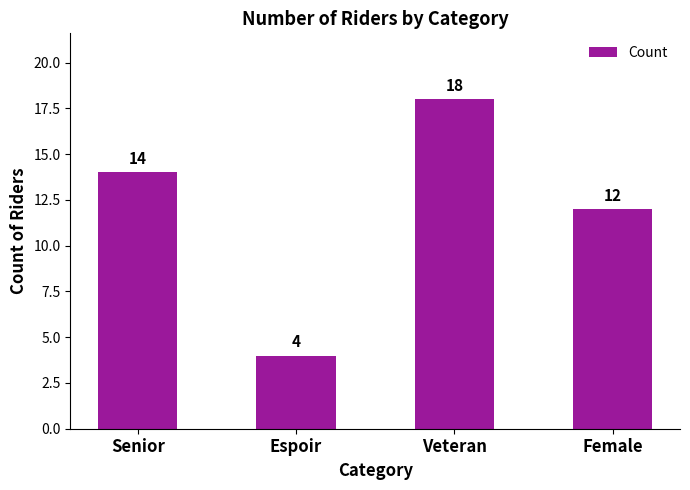

Are the bars grouped side by side (vs. stacked)?

No